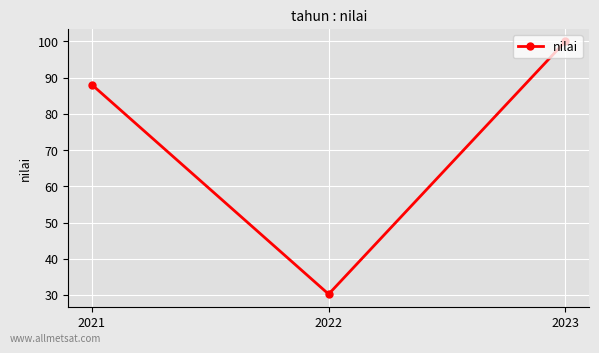

Rank the categories by value from highest to lowest.

2023, 2021, 2022